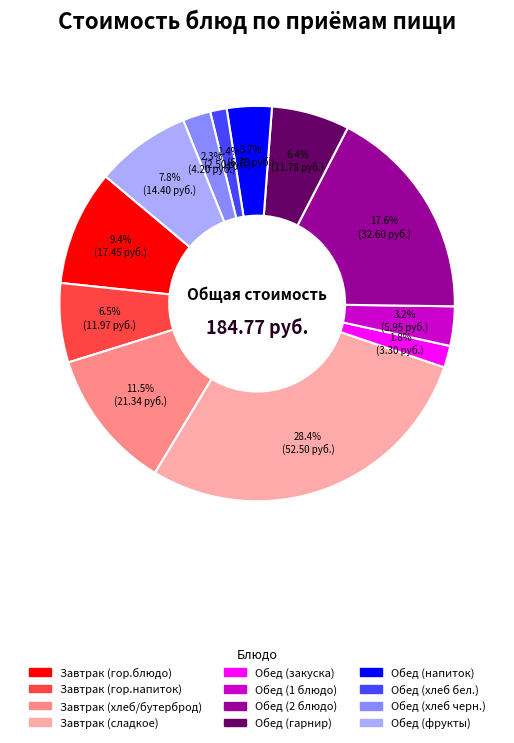

What portion of the pie excludes Завтрак (хлеб/бутерброд)?

88.5%